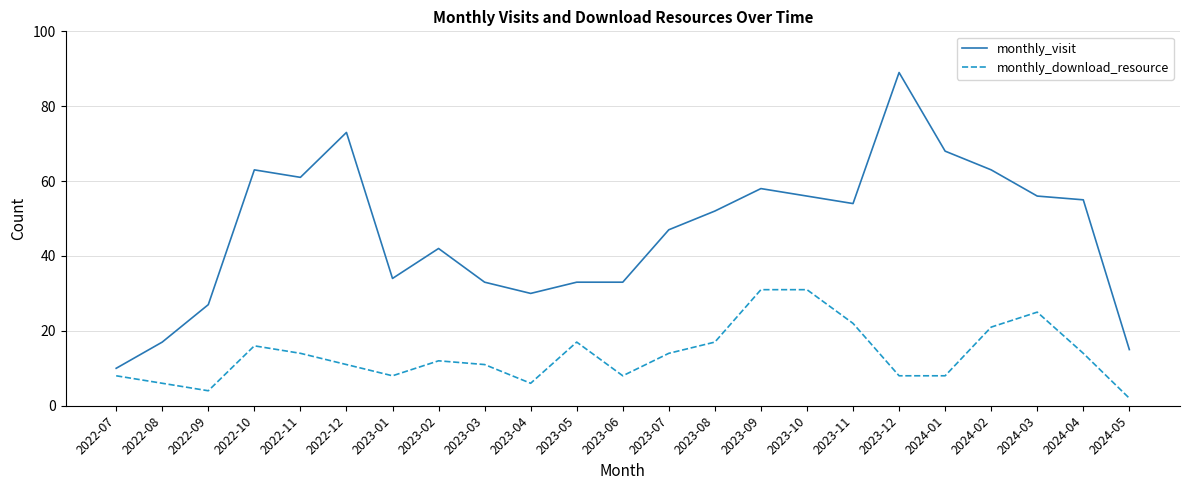

Reading right to left, extract all data points from this chart.

monthly_visit: 15	55	56	63	68	89	54	56	58	52	47	33	33	30	33	42	34	73	61	63	27	17	10
monthly_download_resource: 2	14	25	21	8	8	22	31	31	17	14	8	17	6	11	12	8	11	14	16	4	6	8